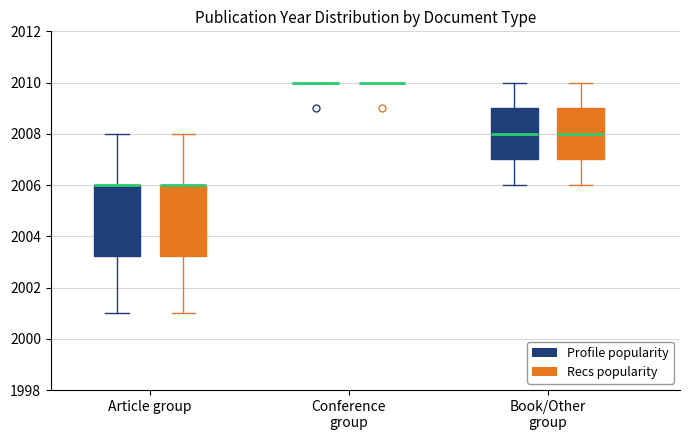

Where is the lower edge of the box for Book/Other group (Recs popularity) on the y-axis? The values are not printed on the chart, so give them approximately, as read against the axis.

2007.0